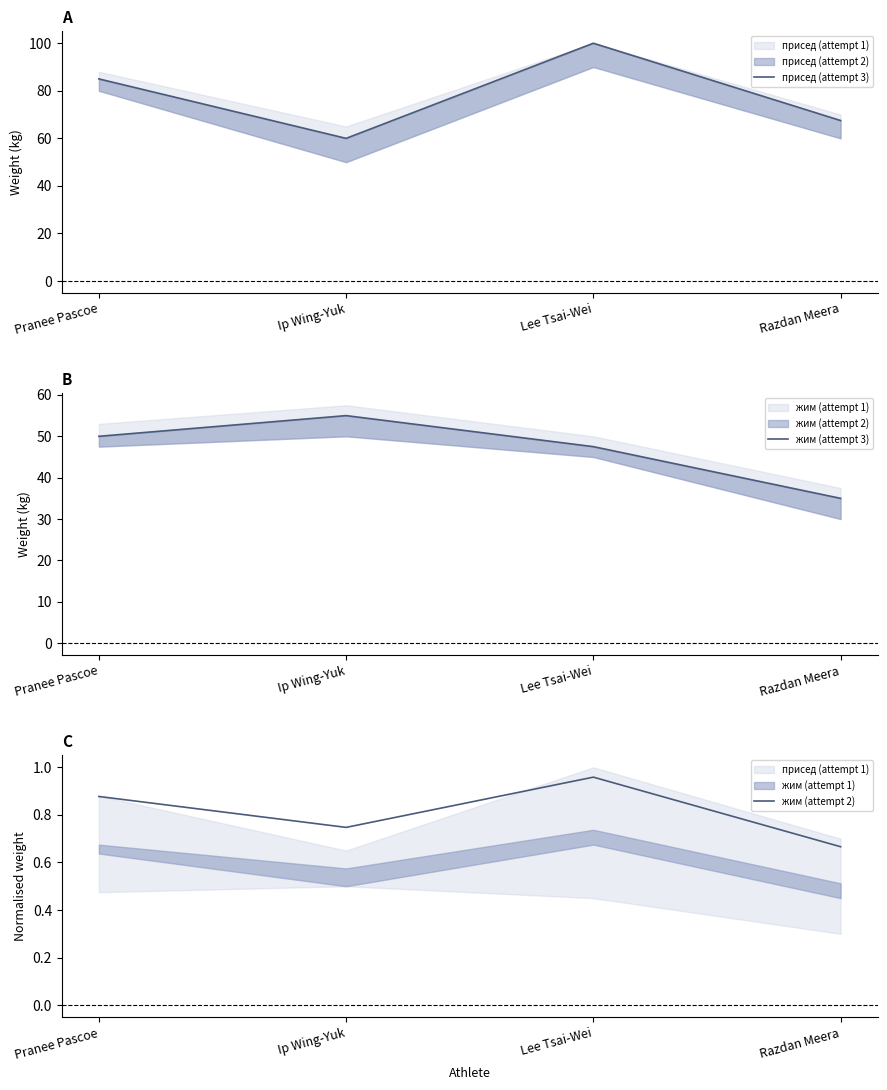

Which has a higher value, Lee Tsai-Wei or Pranee Pascoe?

Lee Tsai-Wei